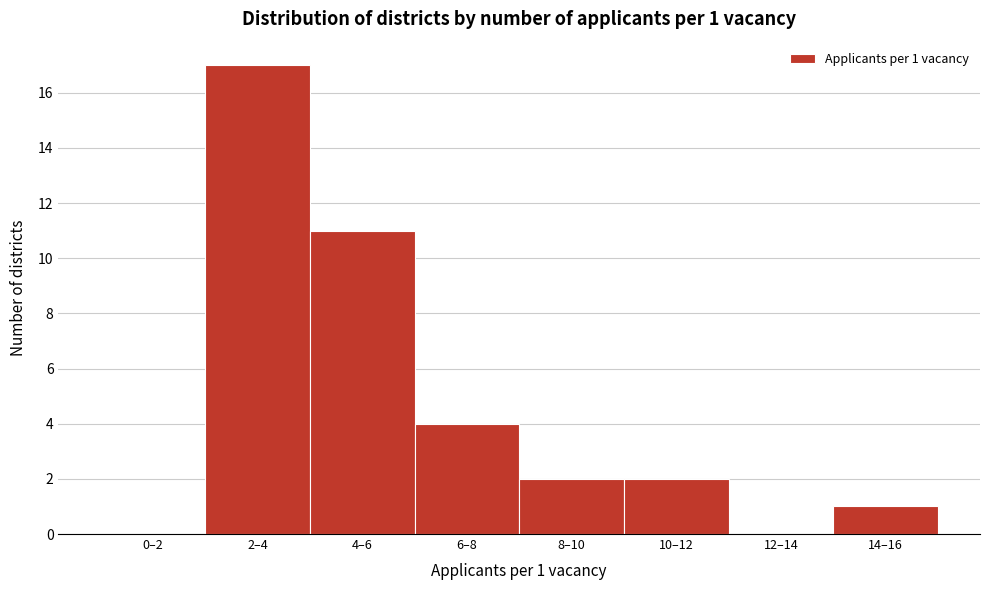

Reading left to right, extract all data points from this chart.

0–2=0	2–4=17	4–6=11	6–8=4	8–10=2	10–12=2	12–14=0	14–16=1